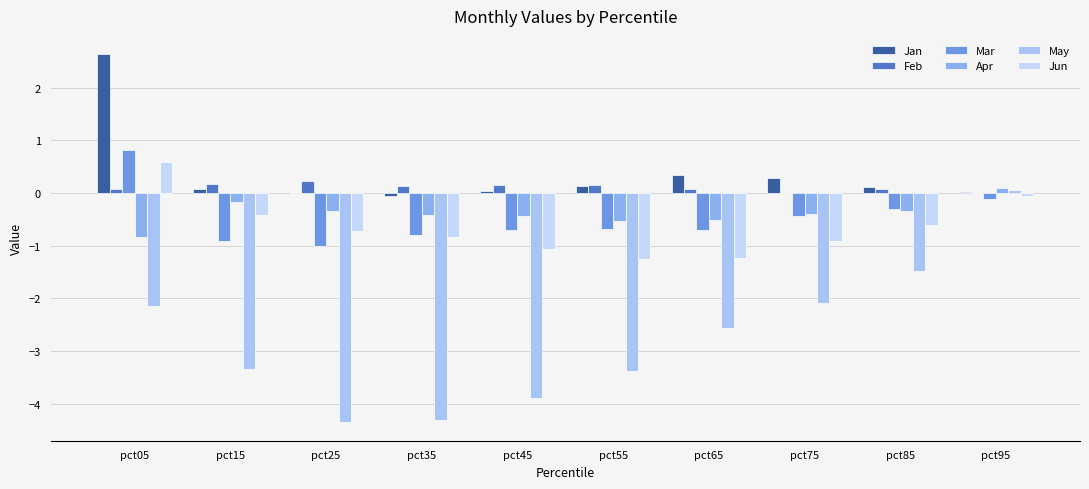

What are all the series names shown in the legend?

Jan, Feb, Mar, Apr, May, Jun